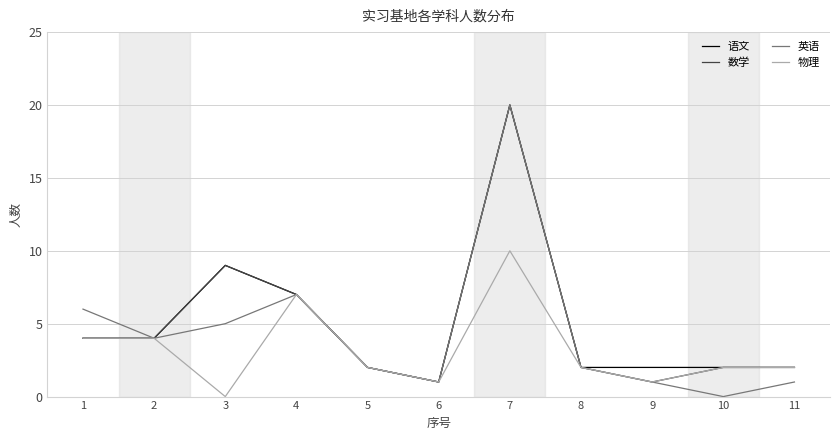

The value of 英语 at 7 is 34. True or false?

False